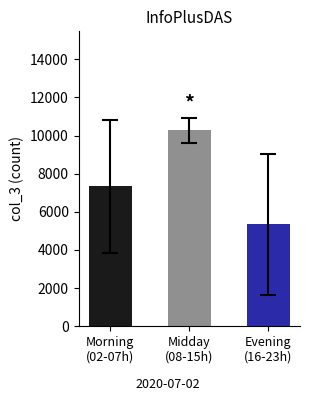

How many distinct data groups are displayed?

1